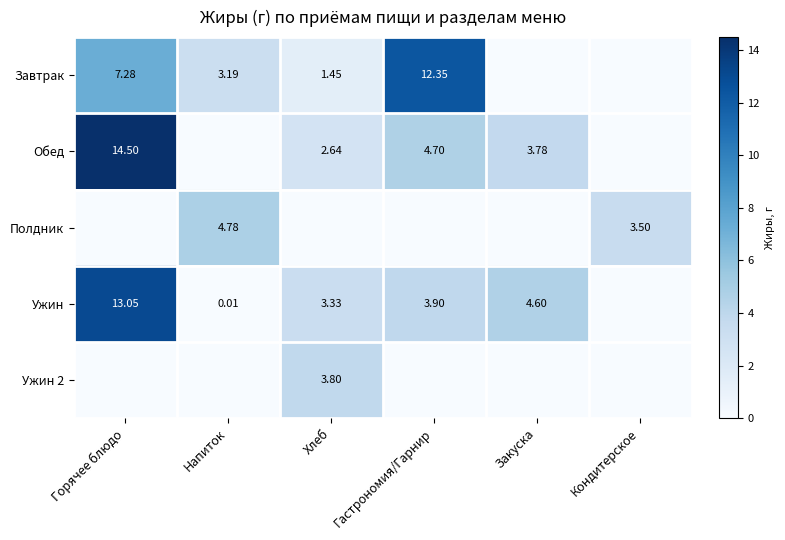

Is the value of Ужин at Хлеб greater than the value of Полдник at Кондитерское?

No